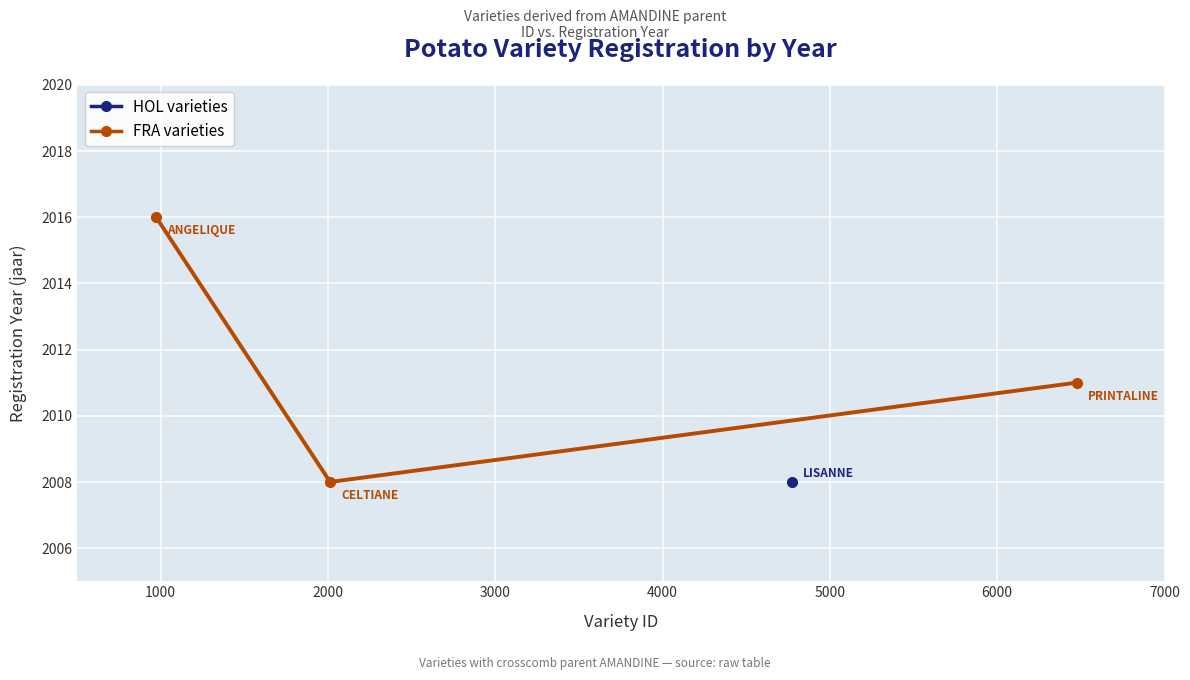

How many categories are shown in the chart?

3